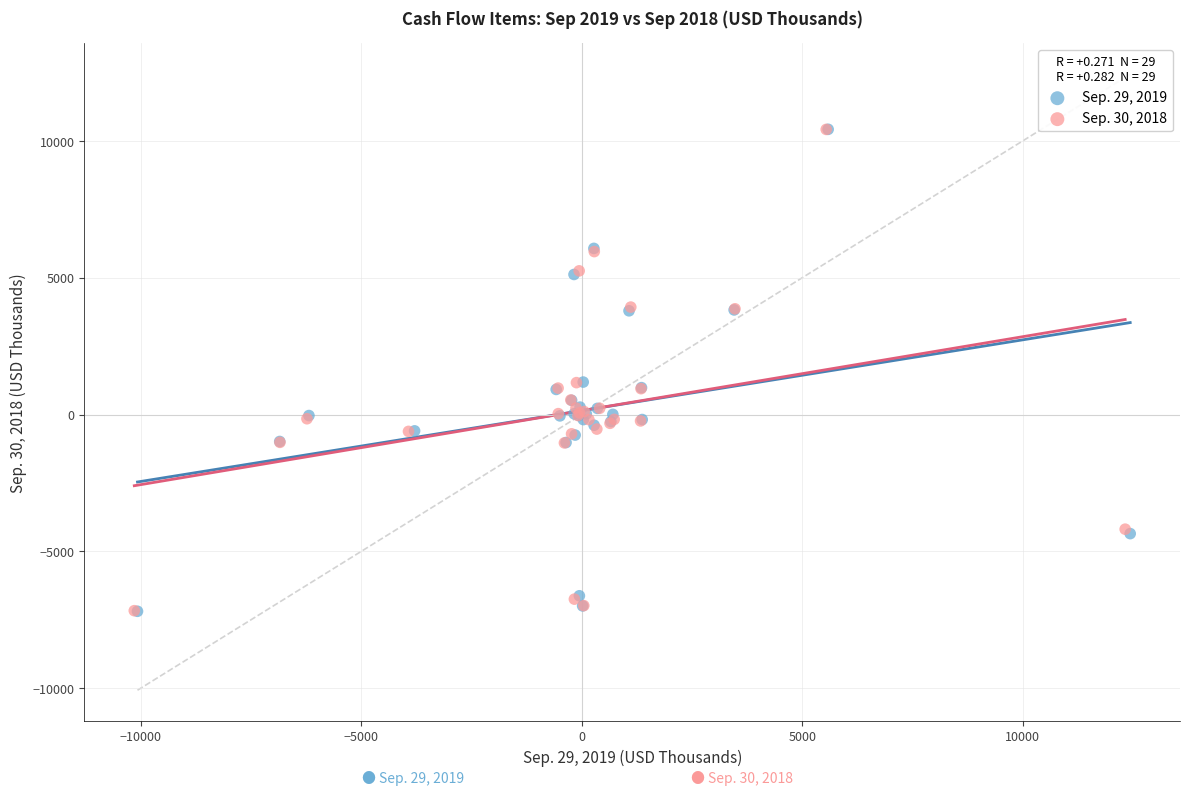

Which series has the widest spread of Y values?

Sep. 29, 2019